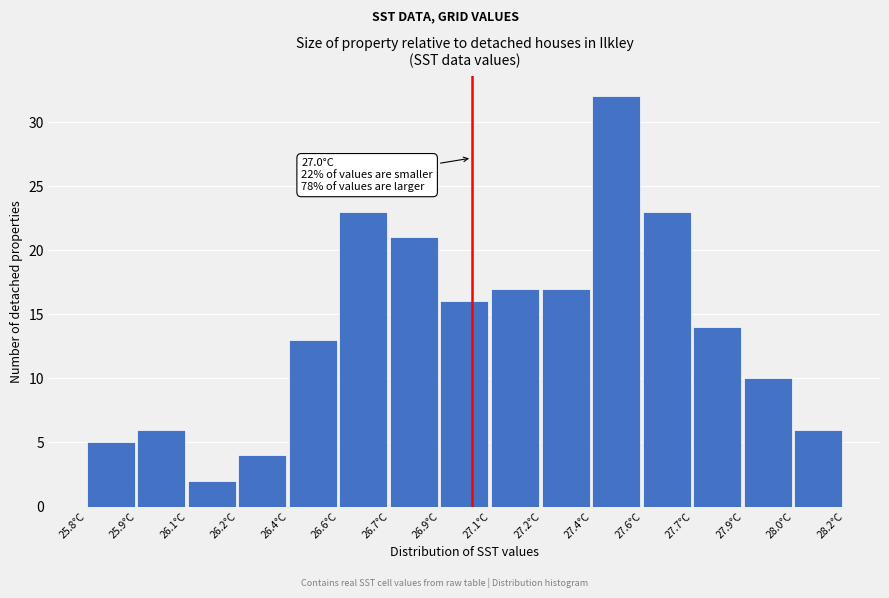

Reading left to right, what are all the values shown in this chart?

5	6	2	4	13	23	21	16	17	17	32	23	14	10	6